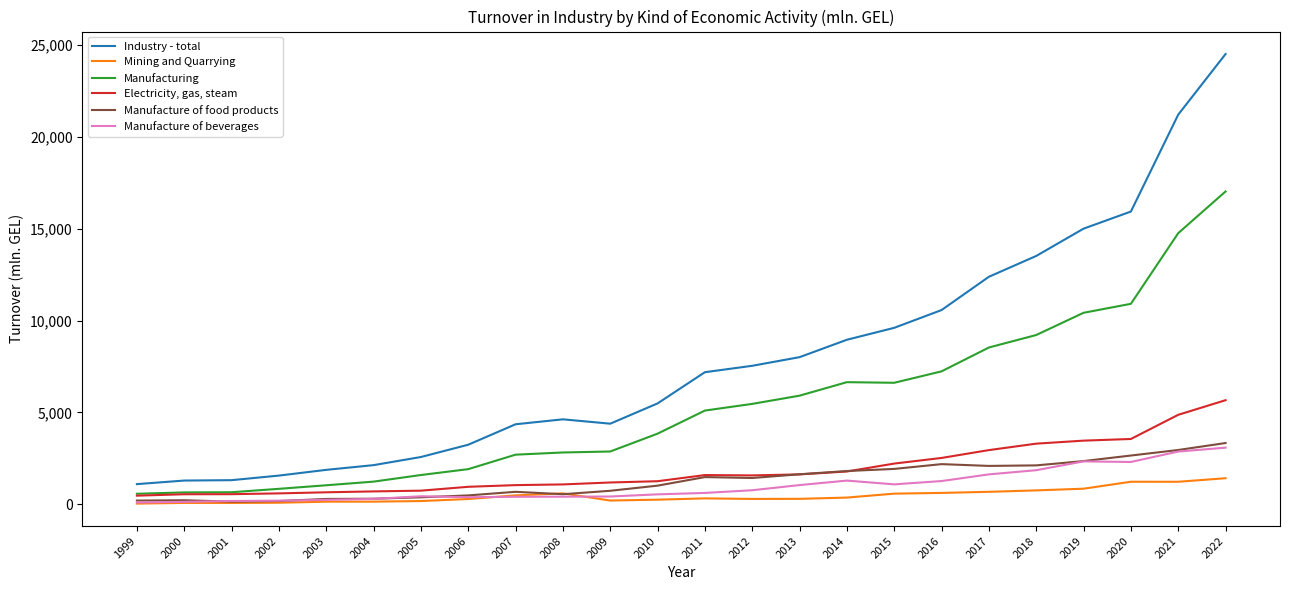

Which category has the highest value across all series?

2022